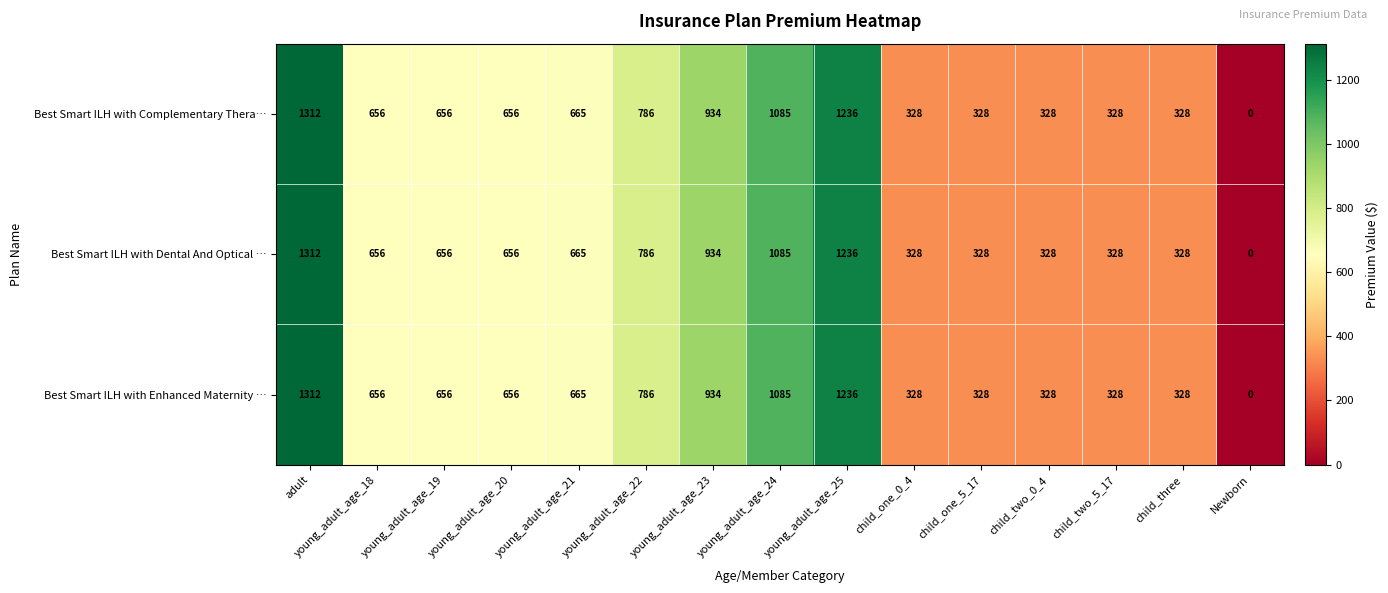

At which label does Best Smart ILH with Complementary Thera… reach its peak?

adult